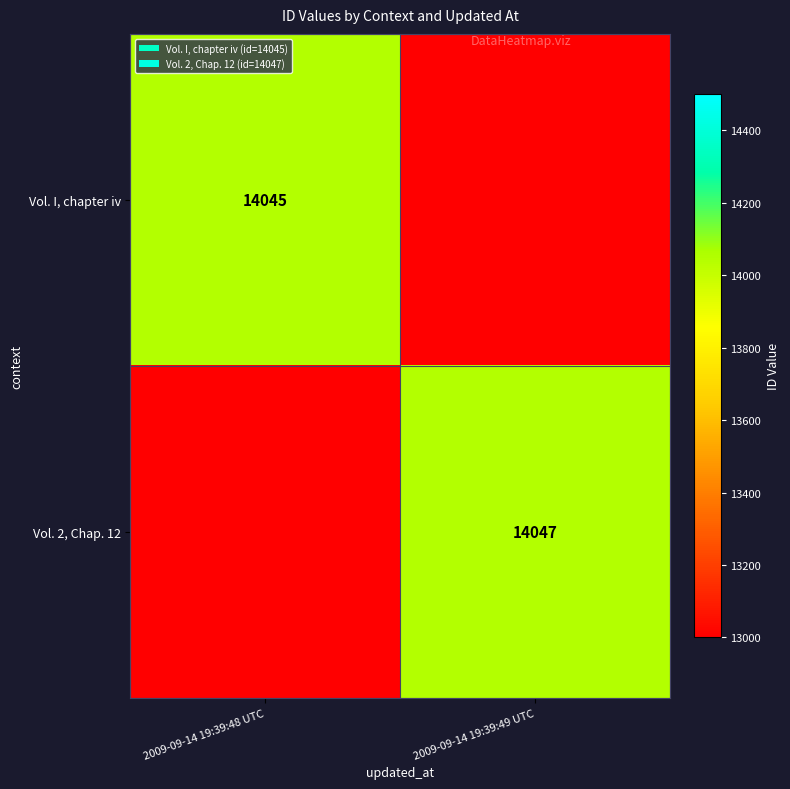

True or false: Vol. 2, Chap. 12 has a value of 14047 at 2009-09-14 19:39:49 UTC.

True